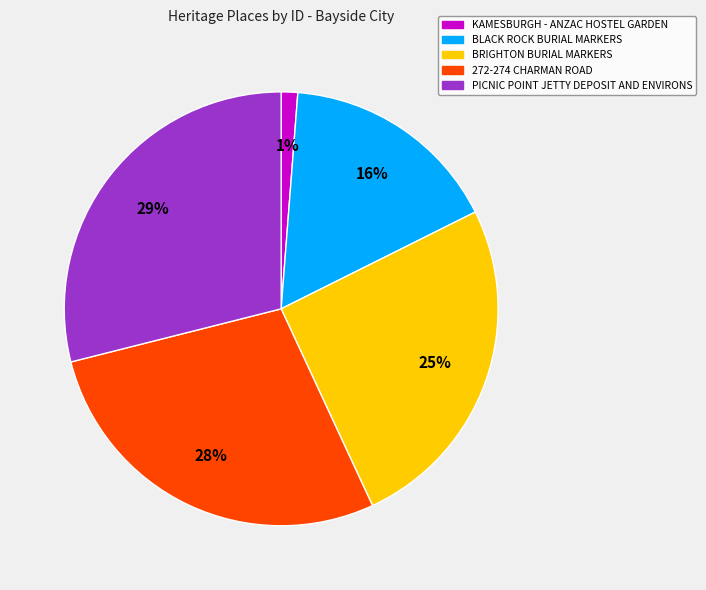

Which slice is the smallest?

KAMESBURGH - ANZAC HOSTEL GARDEN